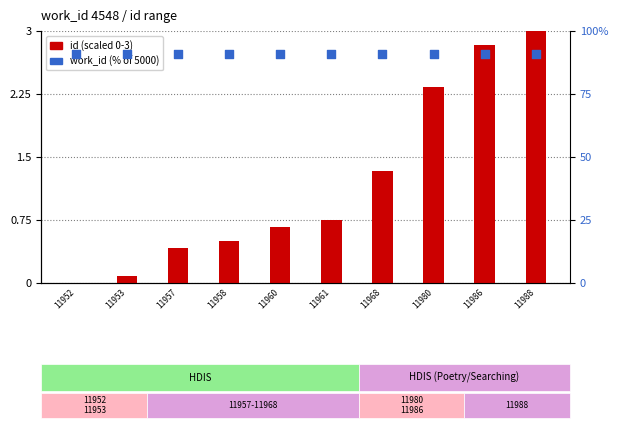

Which series reaches the minimum Y coordinate?

id (scaled)